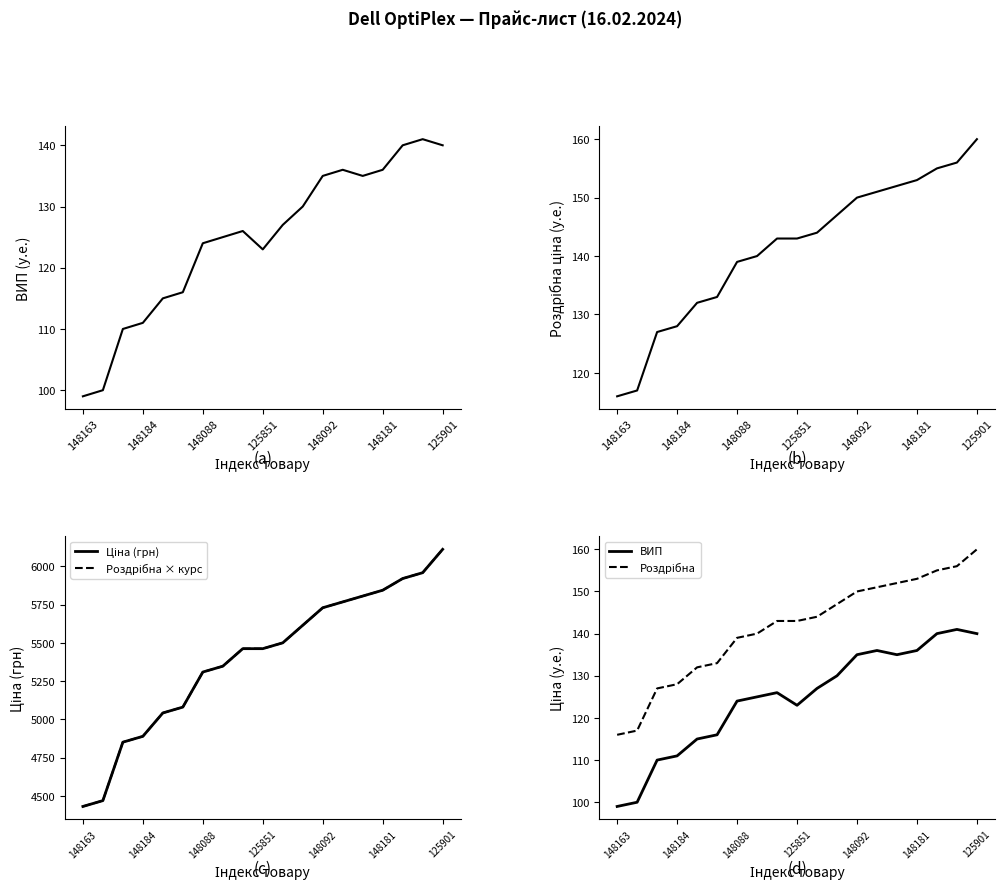

True or false: Роздрібна × курс has a value of 5462.6 at 8.

True